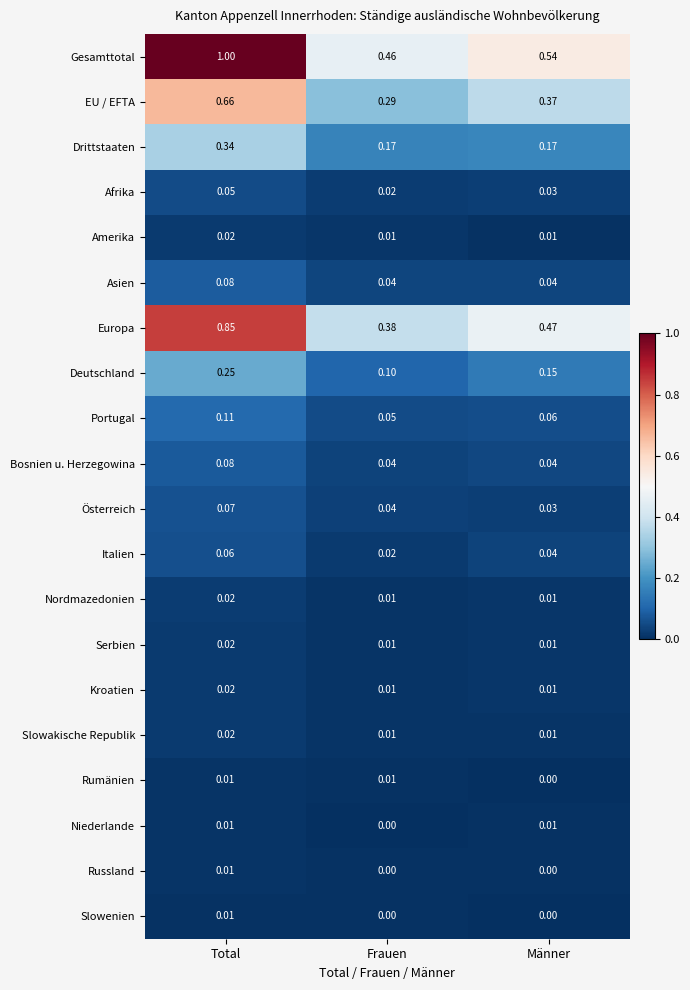

Which series has the widest spread of values?

Gesamttotal